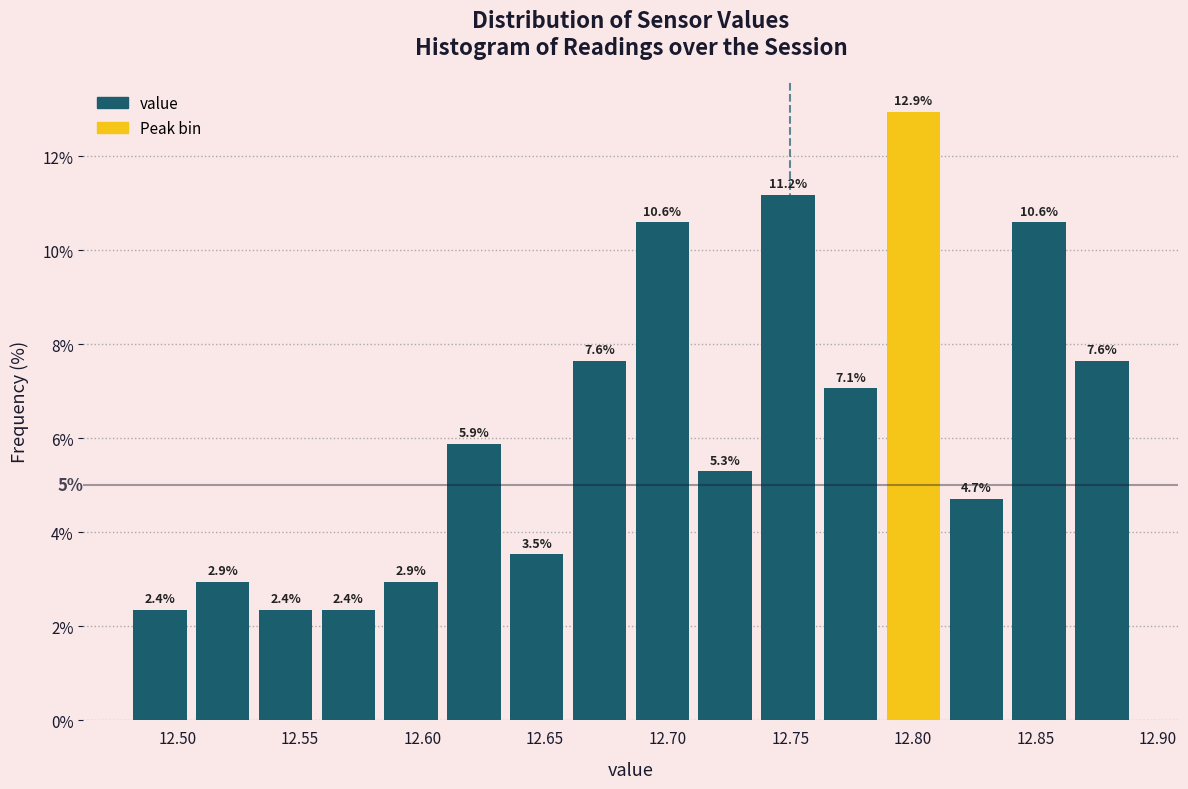

Reading left to right, transcribe this chart: for each bar, give the range it covers on the x-axis and its height. The bar edges are not printed on the chart, so give them approximately, as read against the axis.

12.480 to 12.505: 2.4
12.505 to 12.530: 2.9
12.530 to 12.555: 2.4
12.555 to 12.585: 2.4
12.585 to 12.610: 2.9
12.610 to 12.635: 5.9
12.635 to 12.660: 3.5
12.660 to 12.685: 7.6
12.685 to 12.710: 10.6
12.710 to 12.735: 5.3
12.735 to 12.760: 11.2
12.760 to 12.790: 7.1
12.790 to 12.815: 12.9
12.815 to 12.840: 4.7
12.840 to 12.865: 10.6
12.865 to 12.890: 7.6